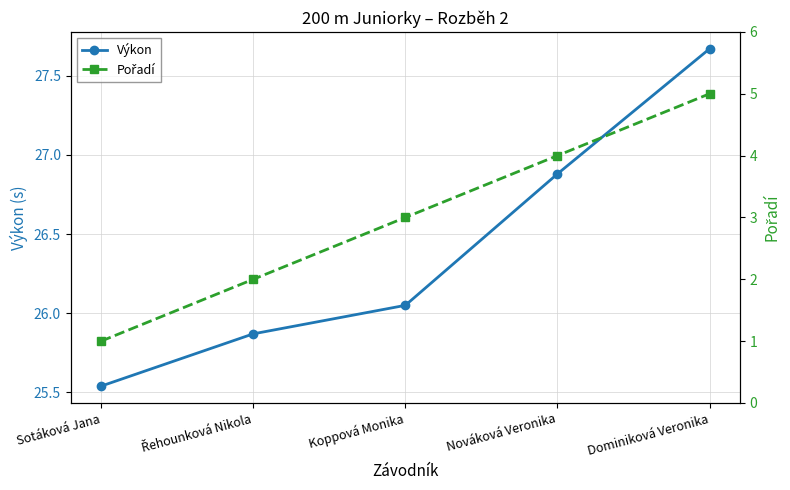

Is it true that Pořadí equals 1.2 at Koppová Monika?

False